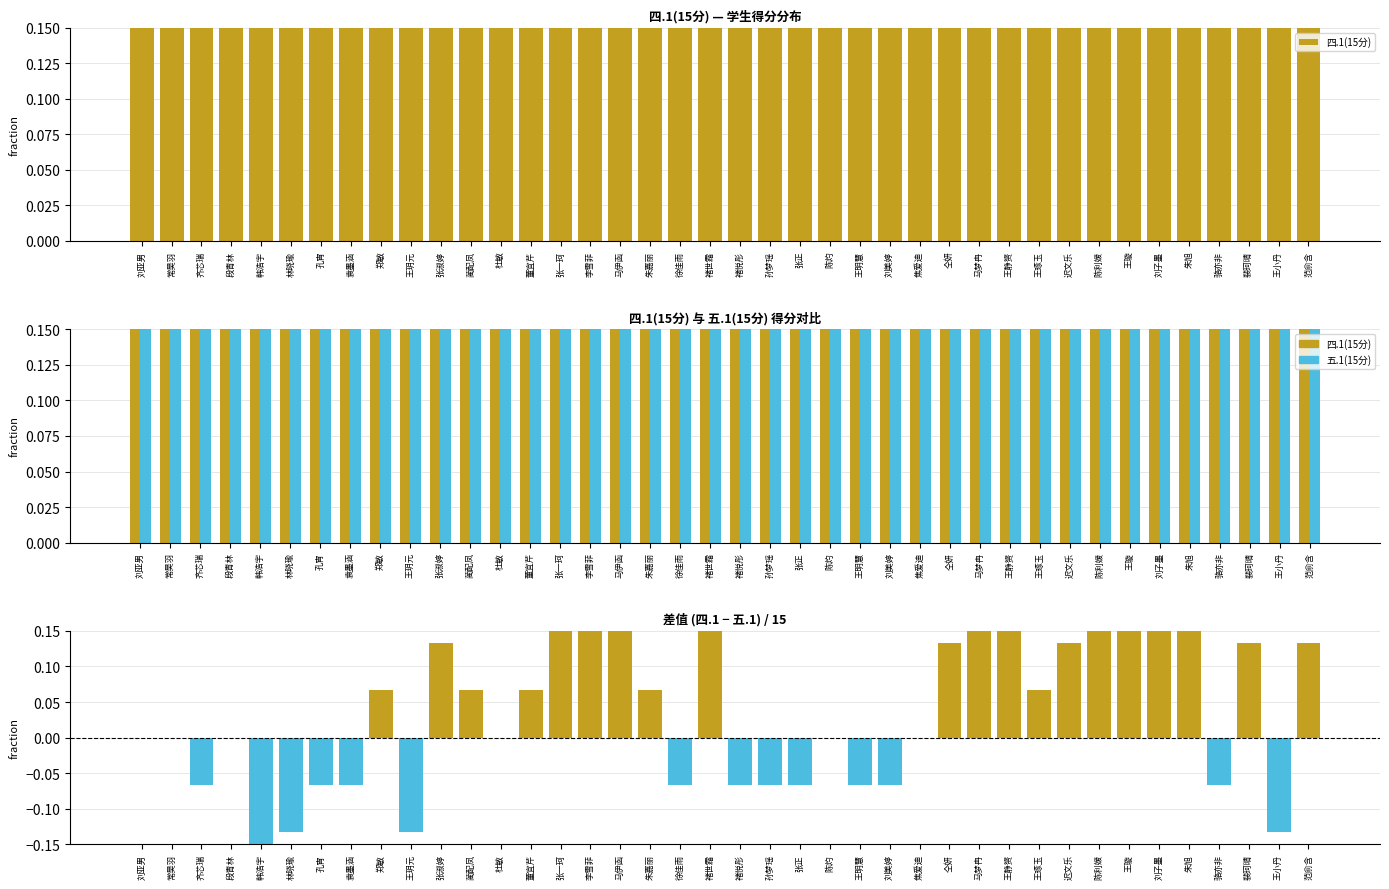

What is the label of the 17th bar from the right?

陈灼